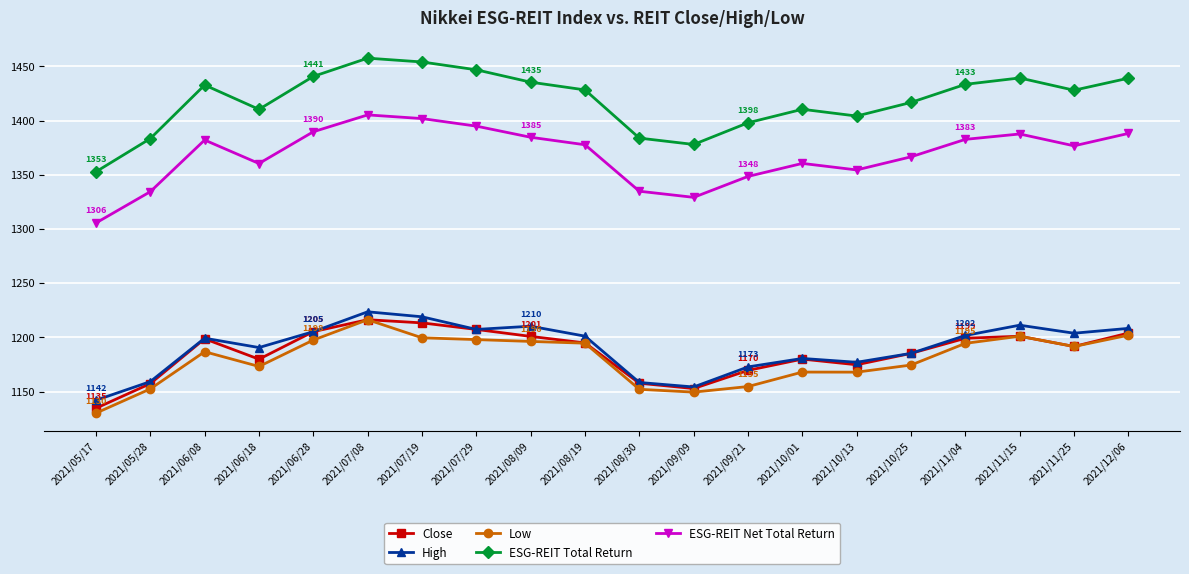

At which category is the sum across all series the highest?

2021/07/08